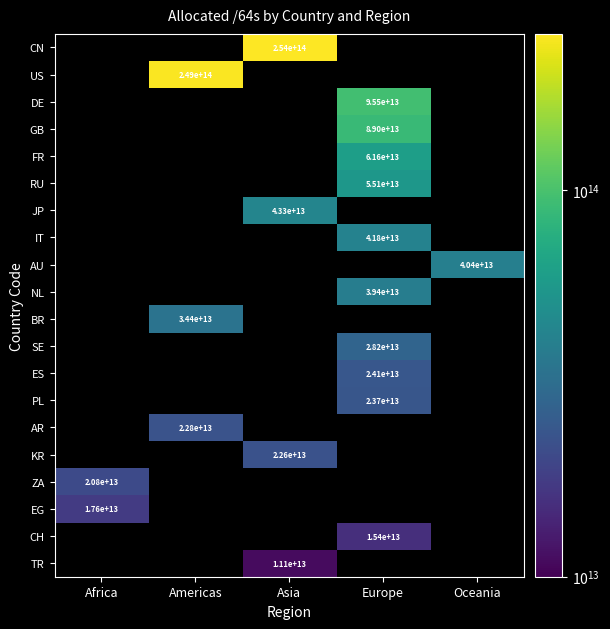

Between Oceania and Americas, which is larger?

Americas